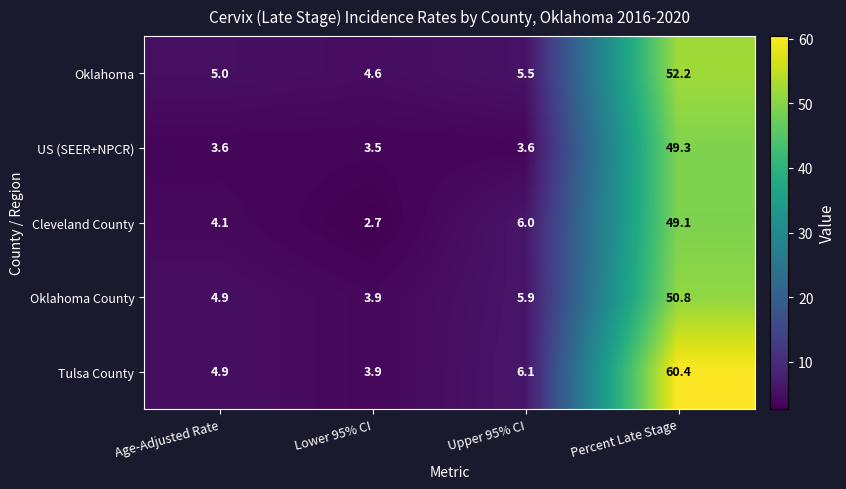

Rank the series by their maximum value, from highest to lowest.

Tulsa County, Oklahoma, Oklahoma County, US (SEER+NPCR), Cleveland County